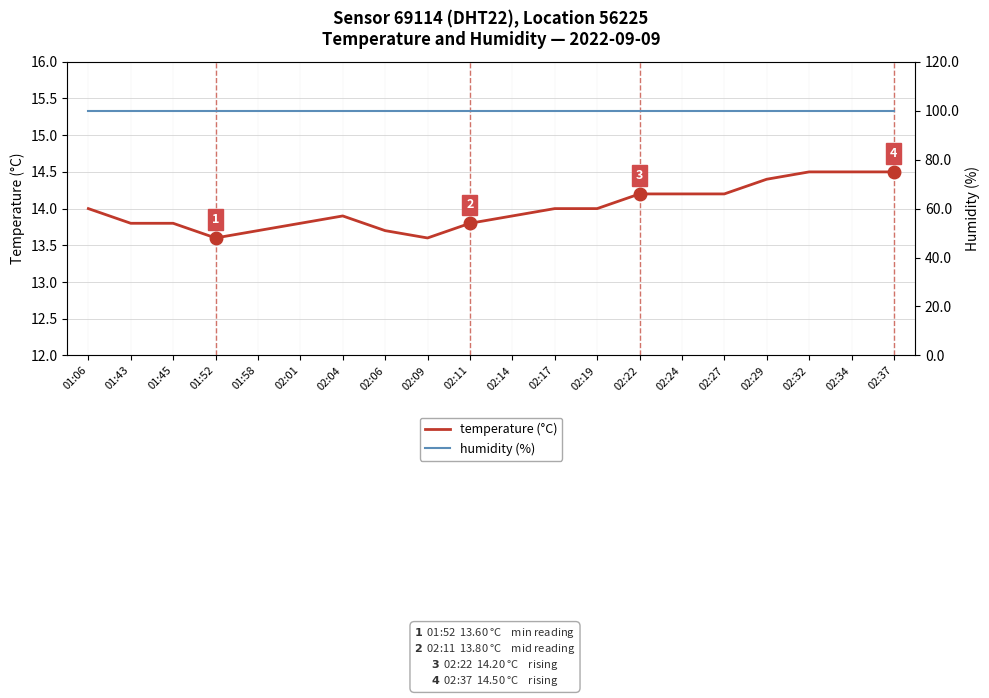

The value of temperature (°C) at 01:45 is 13.8. True or false?

True